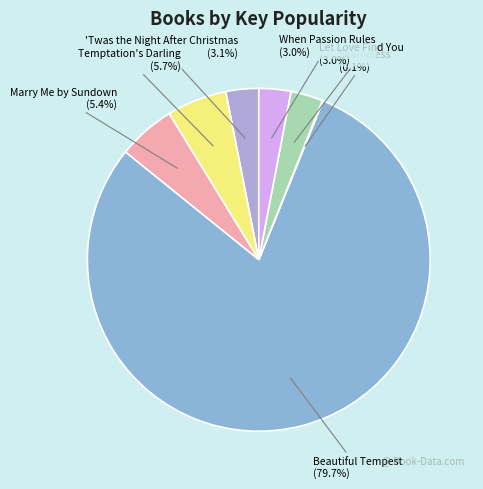

What is the ratio of the value at Let Love Find You (3.0%) to the value at Marry Me by Sundown (5.4%)?

0.6